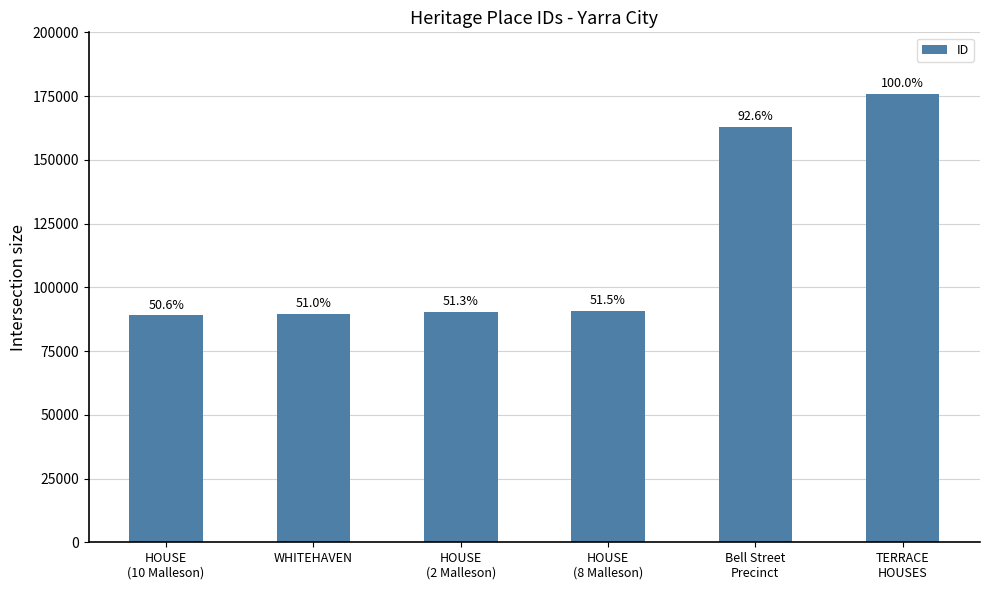

Reading left to right, transcribe all the data shown in this chart.

HOUSE
(10 Malleson)=88989	WHITEHAVEN=89670	HOUSE
(2 Malleson)=90227	HOUSE
(8 Malleson)=90581	Bell Street
Precinct=162821	TERRACE
HOUSES=175902